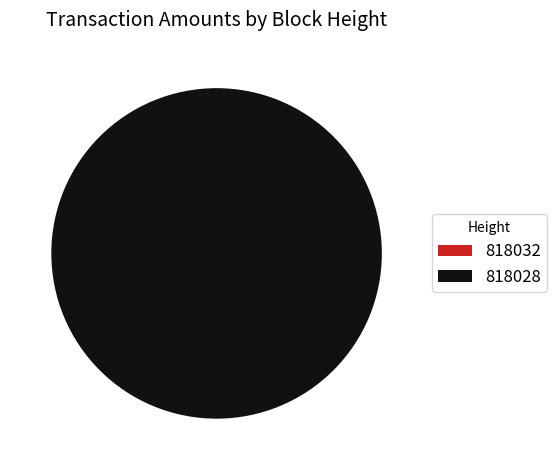

How many segments does this pie chart have?

2